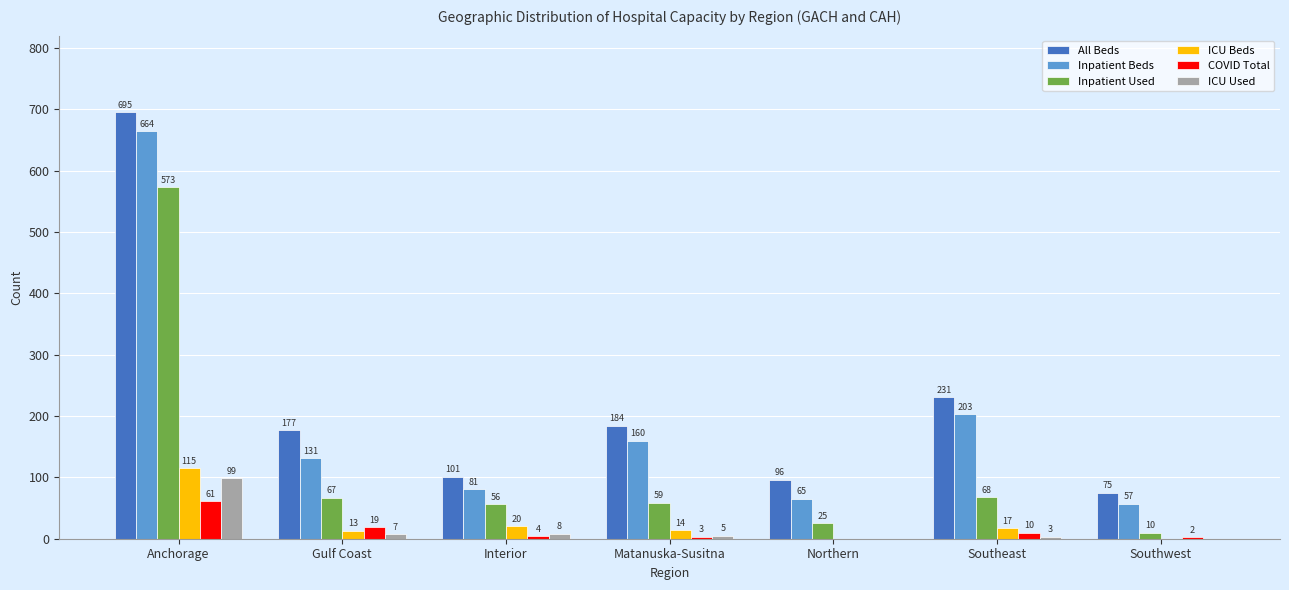

Is it true that Inpatient Used equals 67 at Gulf Coast?

True